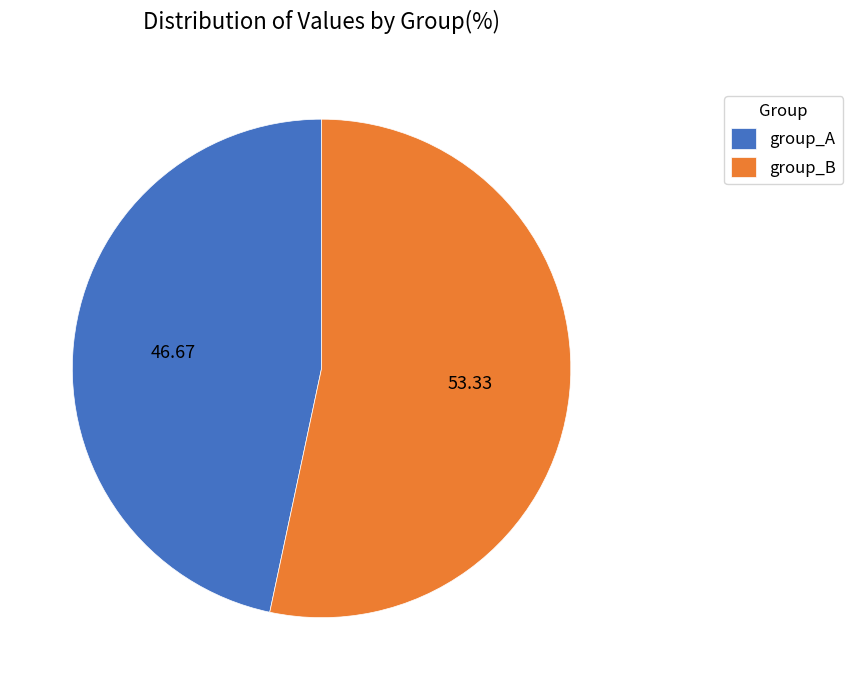

Do group_B and group_A together represent more than half of the pie?

Yes